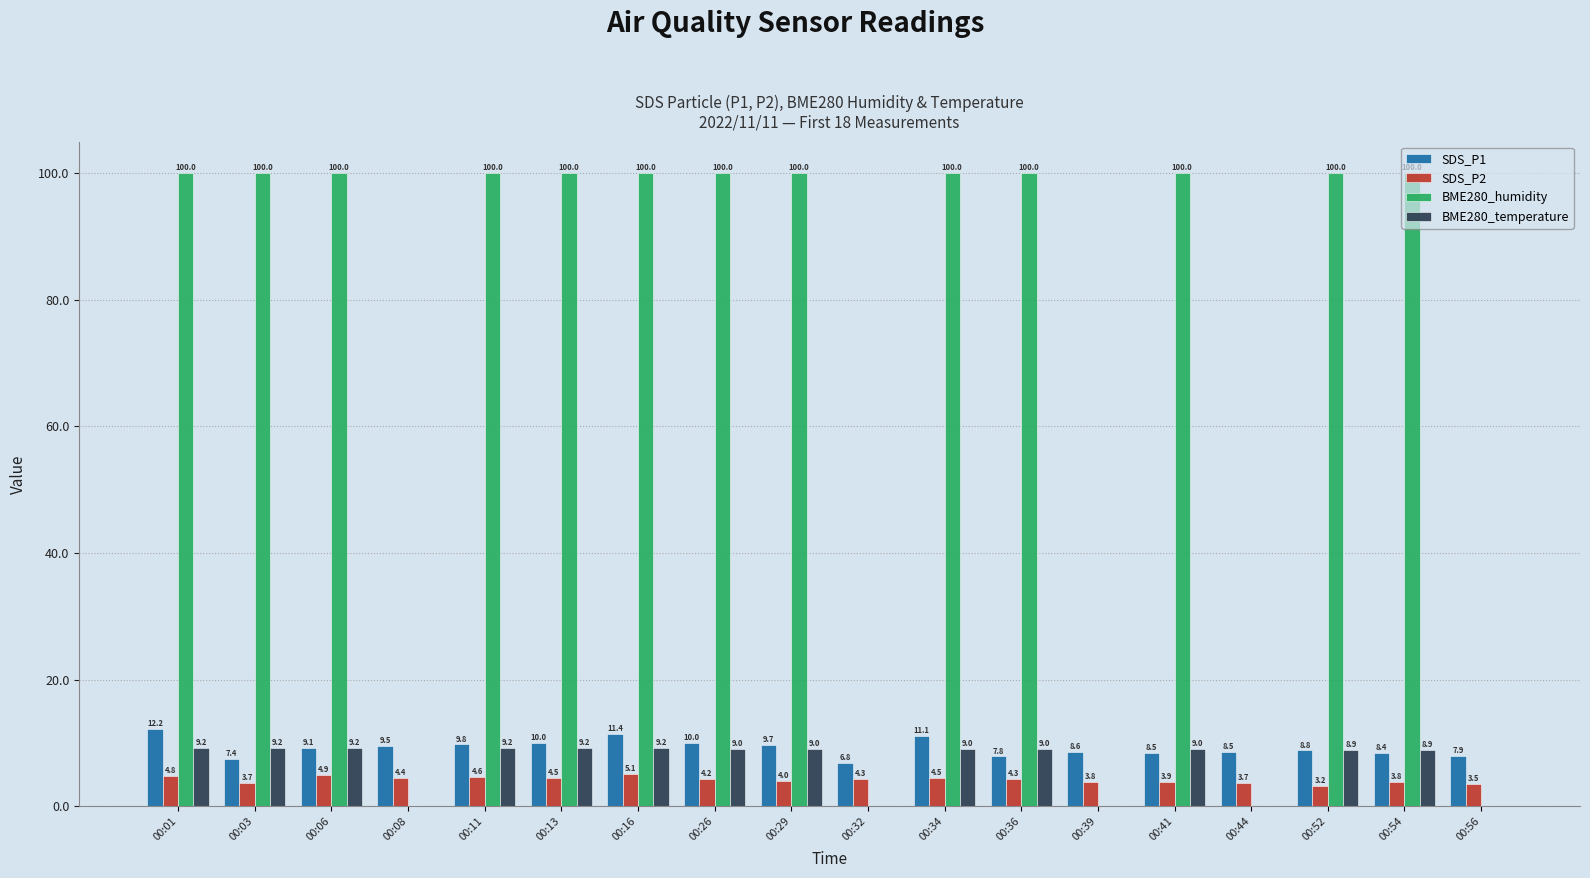

Is it true that SDS_P1 equals 7.9 at 00:56?

True